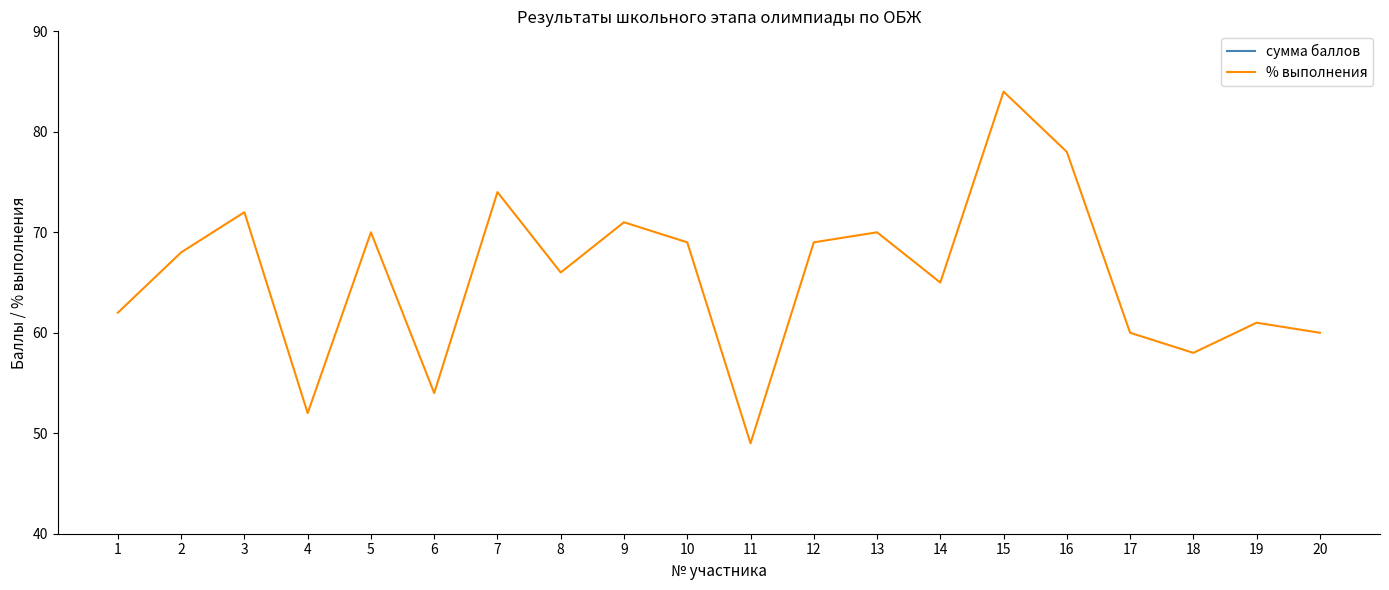

What are all the series names shown in the legend?

сумма баллов, % выполнения